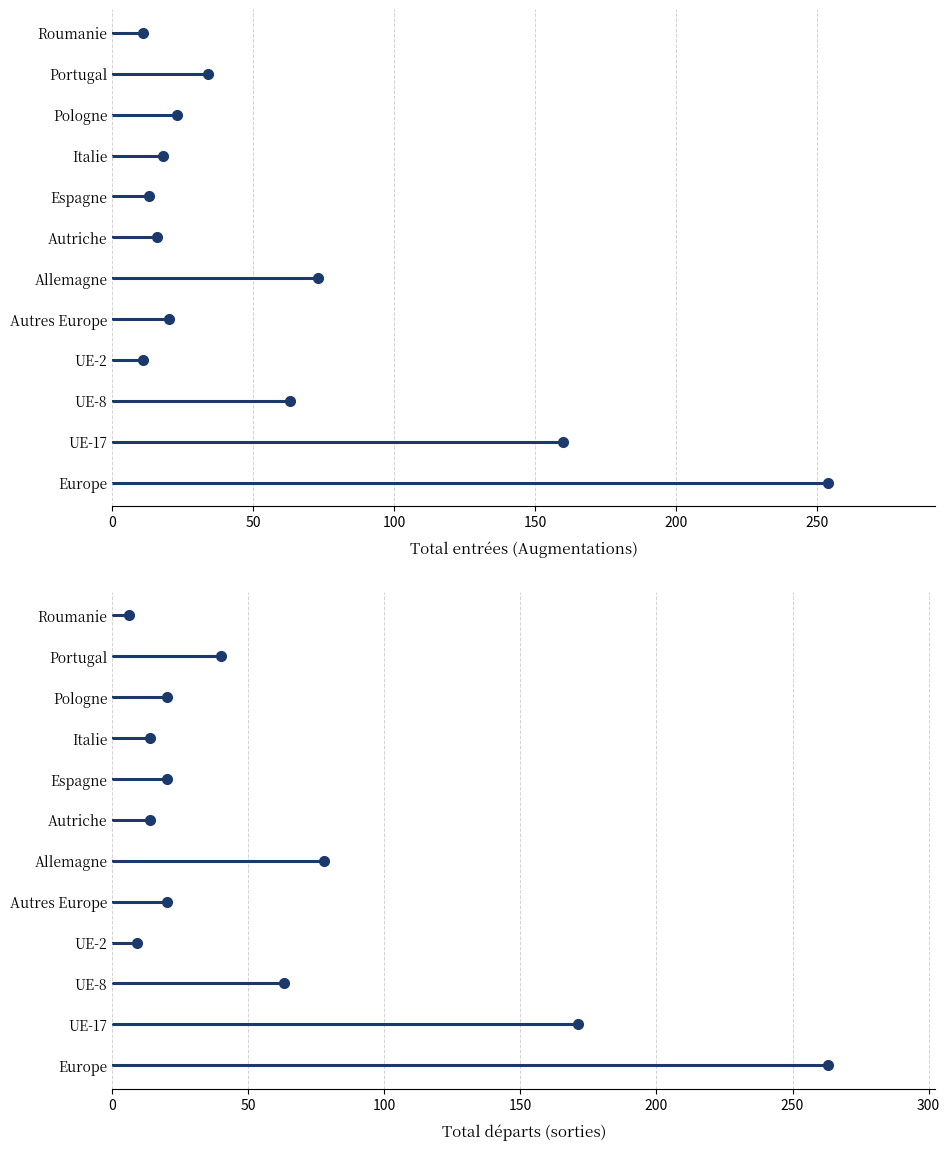

At Europe, list the series in order from smallest to largest.

Total entrées (Augmentations), Total départs (sorties)